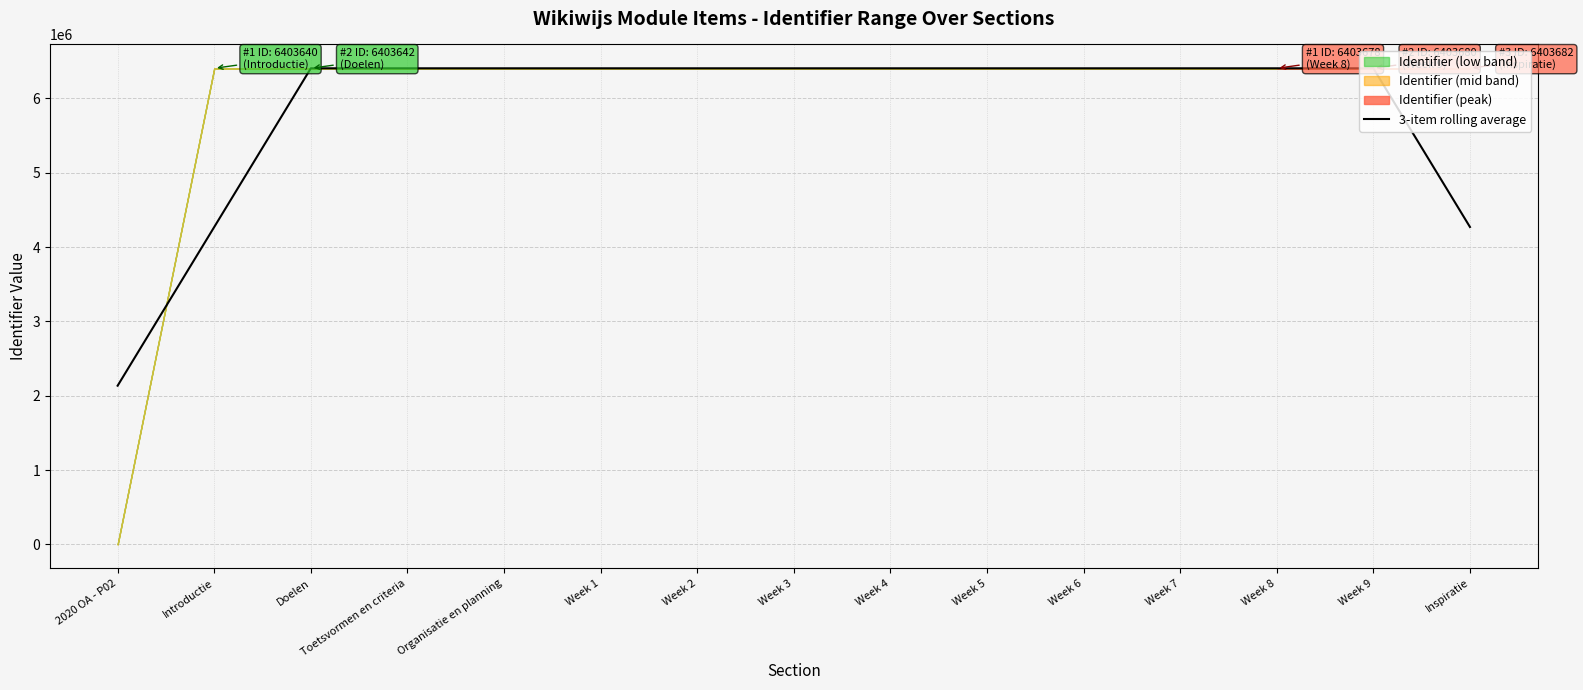

Which category has the lowest value in the 3-item rolling average series?

2020 OA - P02